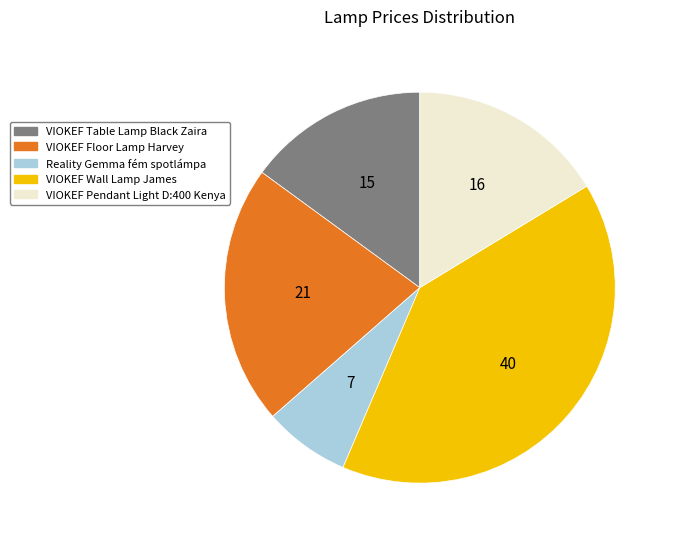

How many slices are in this pie chart?

5